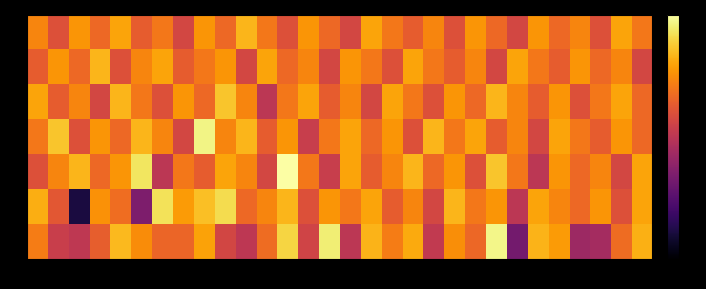

Which has a higher value, 2 or 46?

2